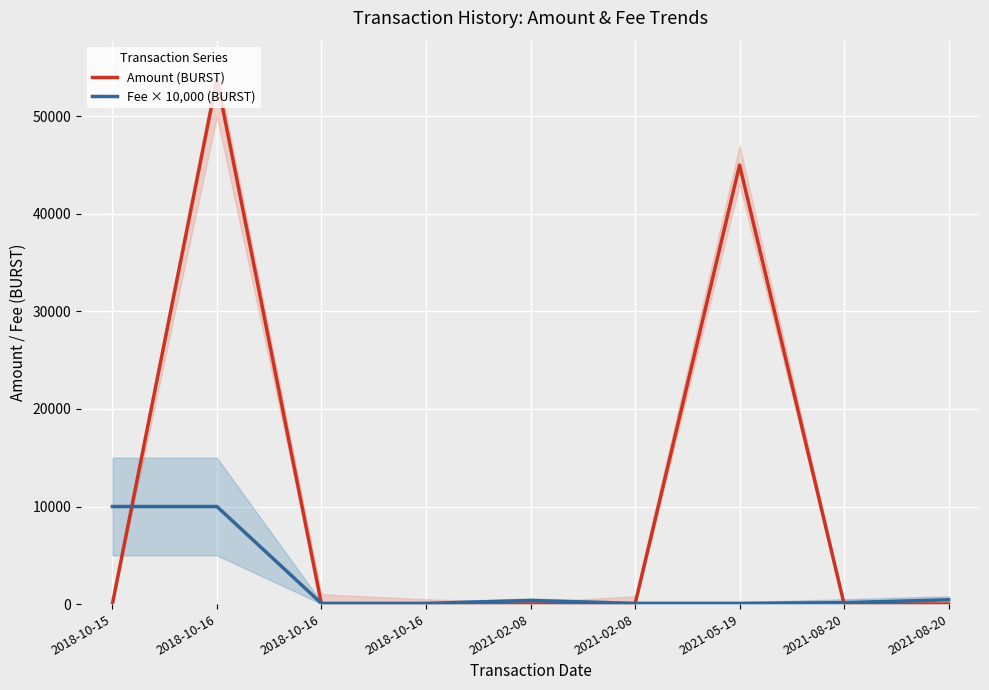

Which series has the largest total across all categories?

Amount (BURST)